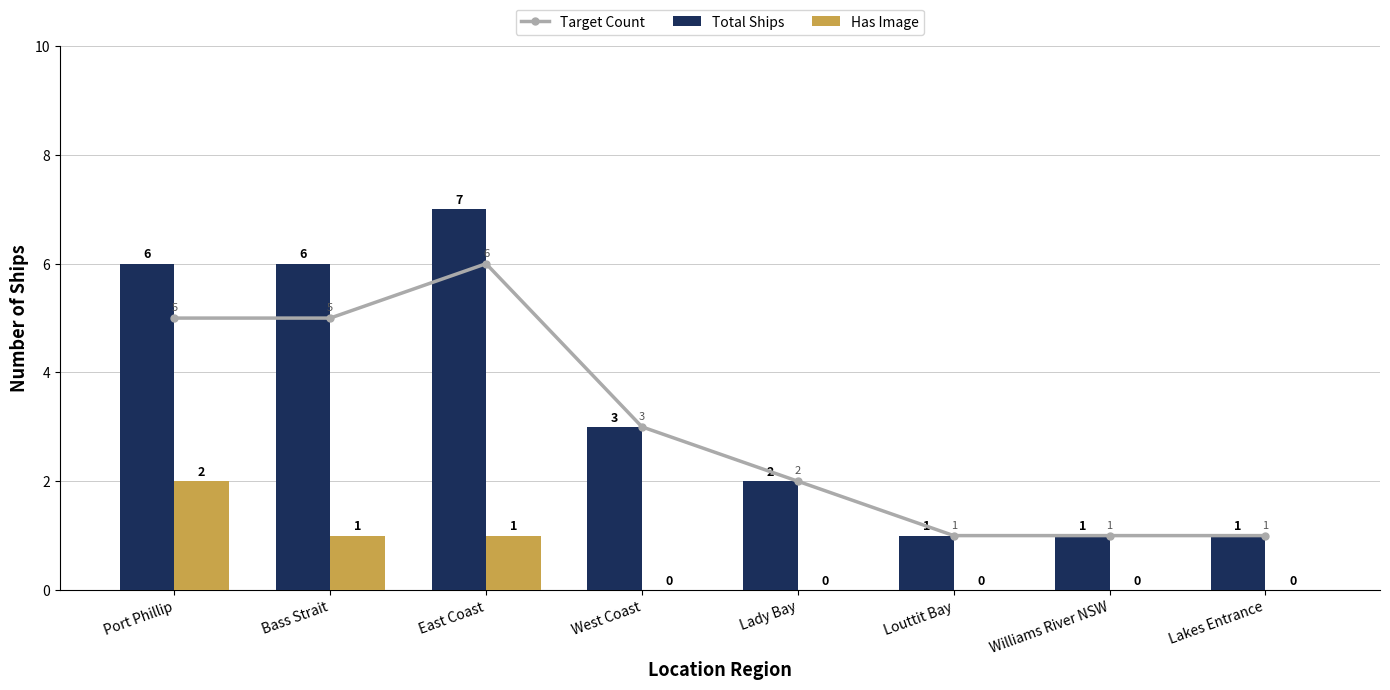

Which series has the widest spread of values?

Total Ships